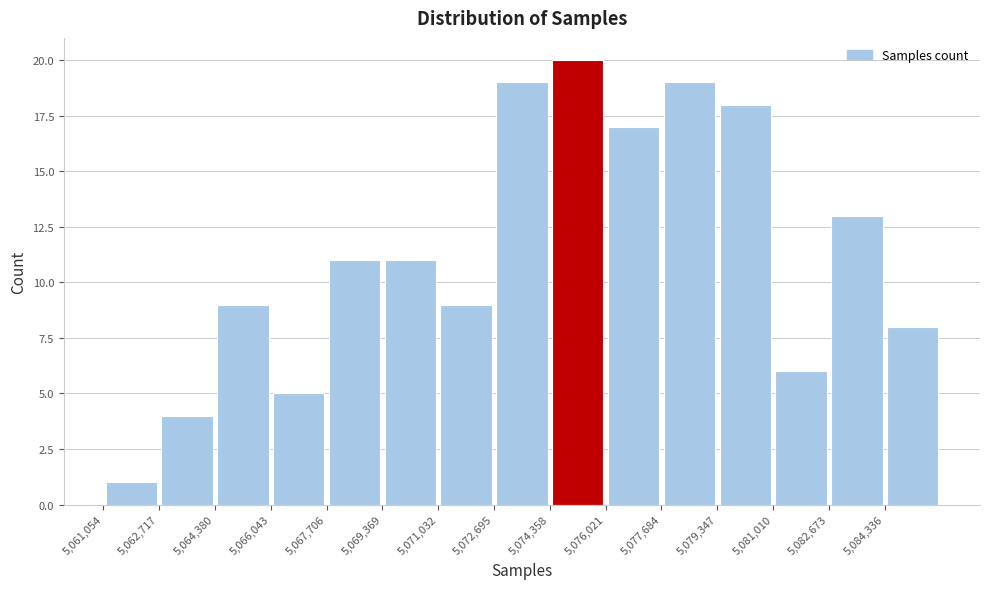

Which range on the x-axis has the tallest bar?

5074400 to 5076000